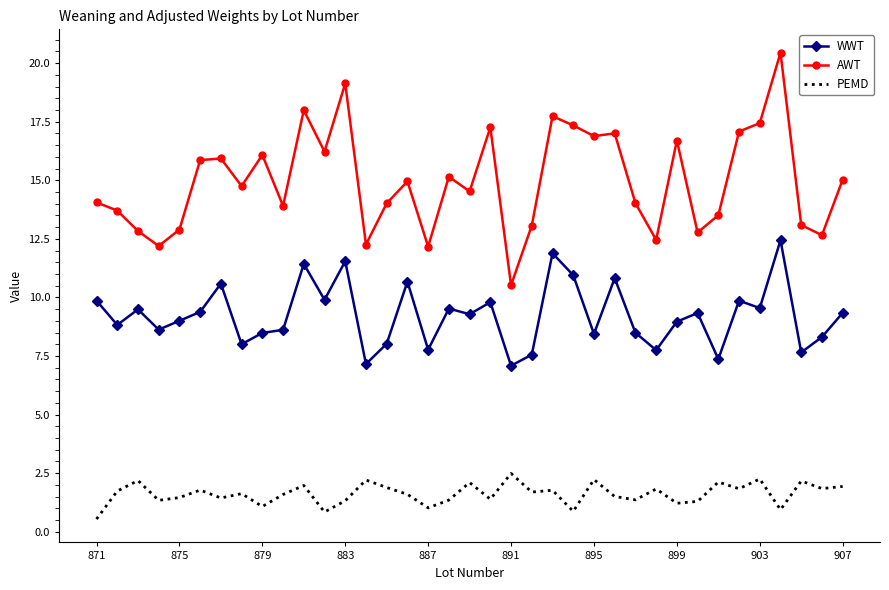

True or false: WWT and PEMD intersect in this chart.

False